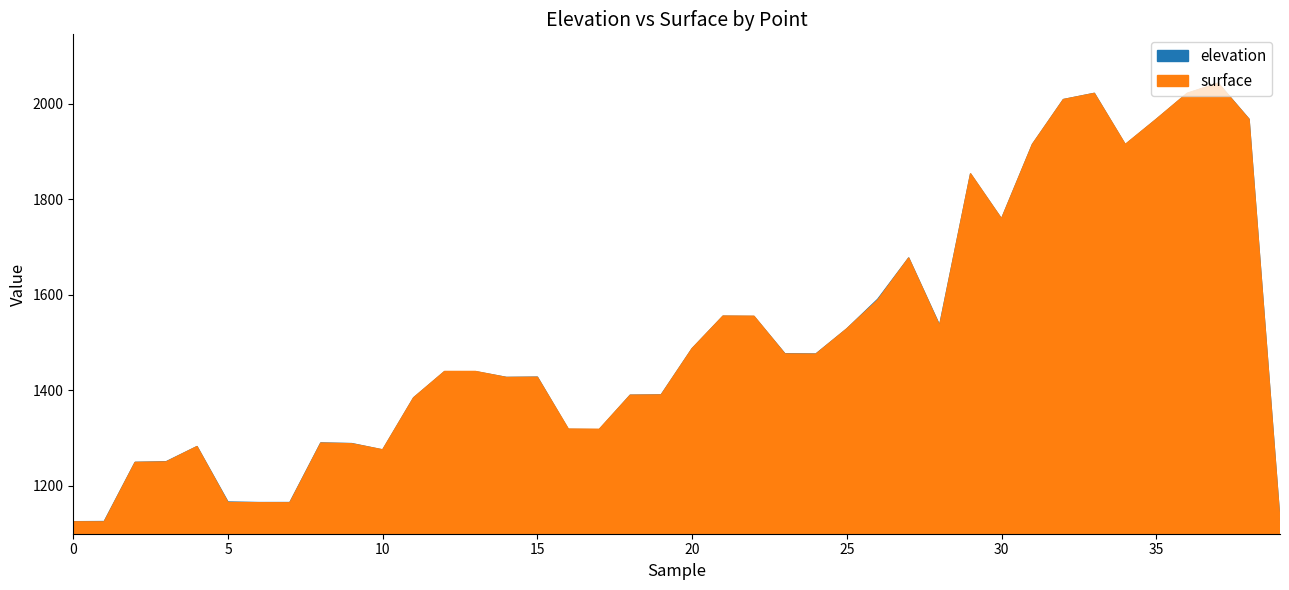

What is the maximum value shown in the chart?

2043.6